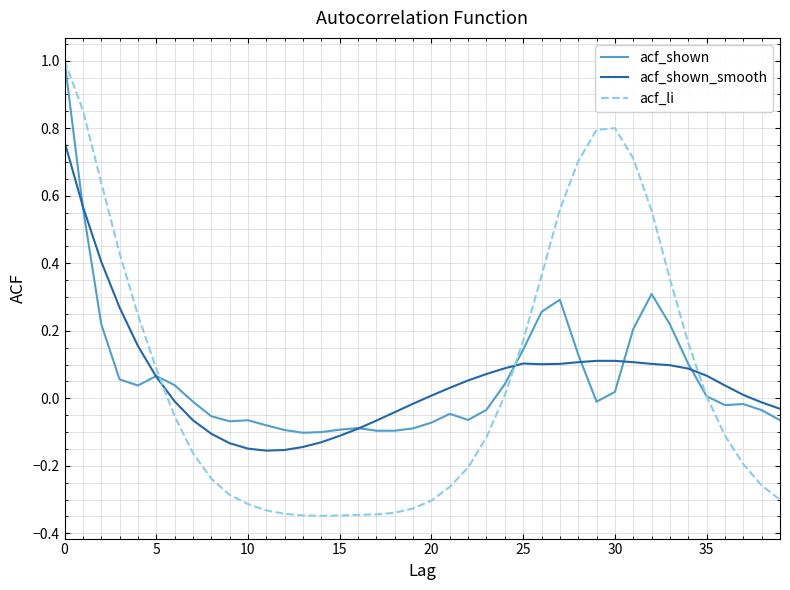

What is the greatest value displayed?

1.0